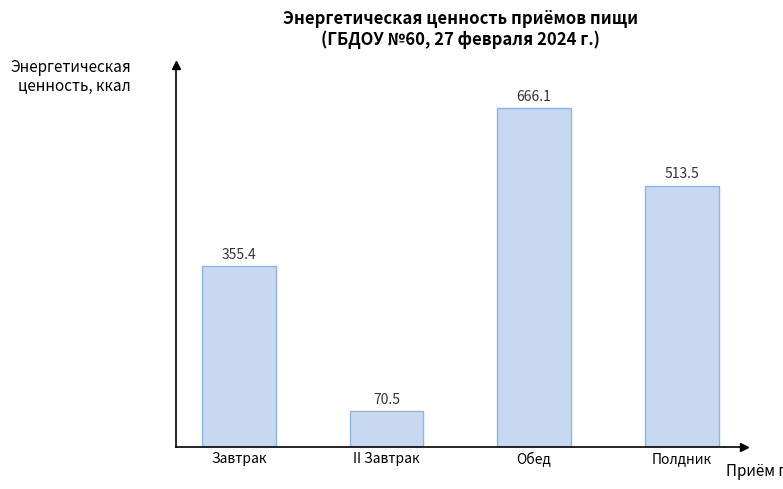

What is the value of the 4th bar from the left?

513.5